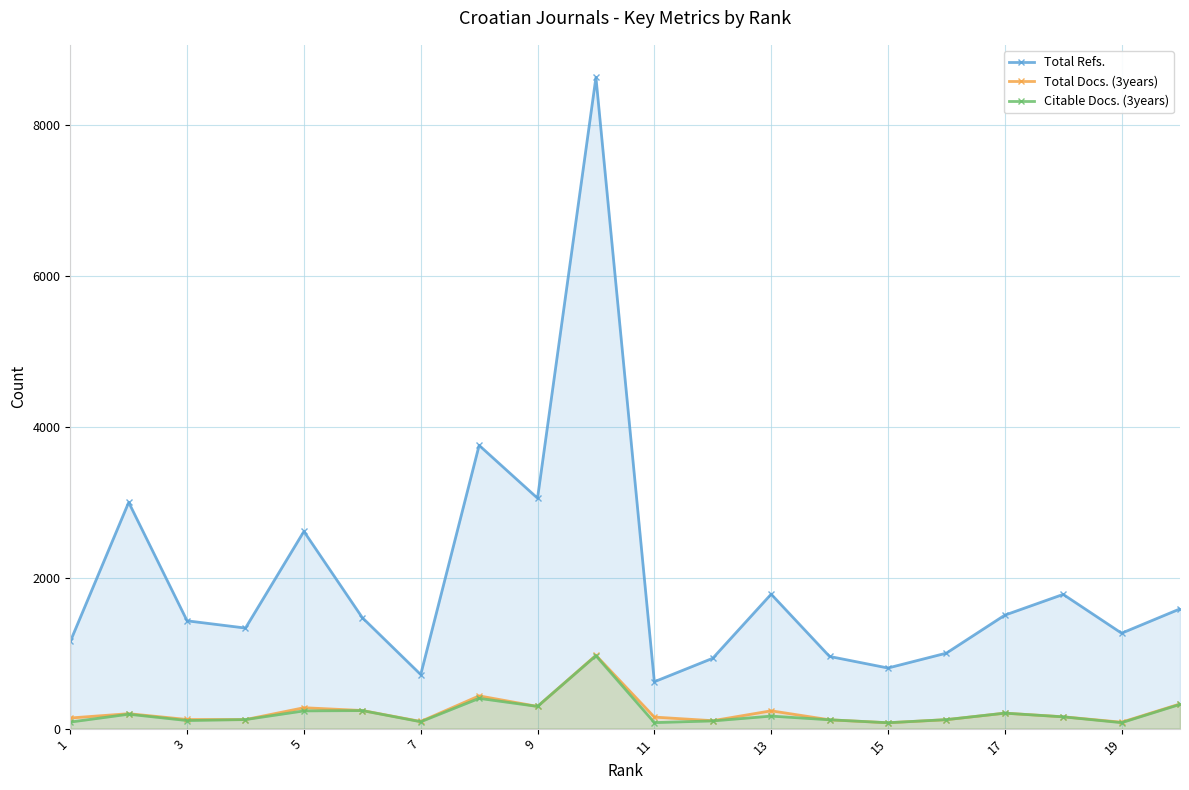

True or false: Total Docs. (3years) and Total Refs. cross at least once.

False